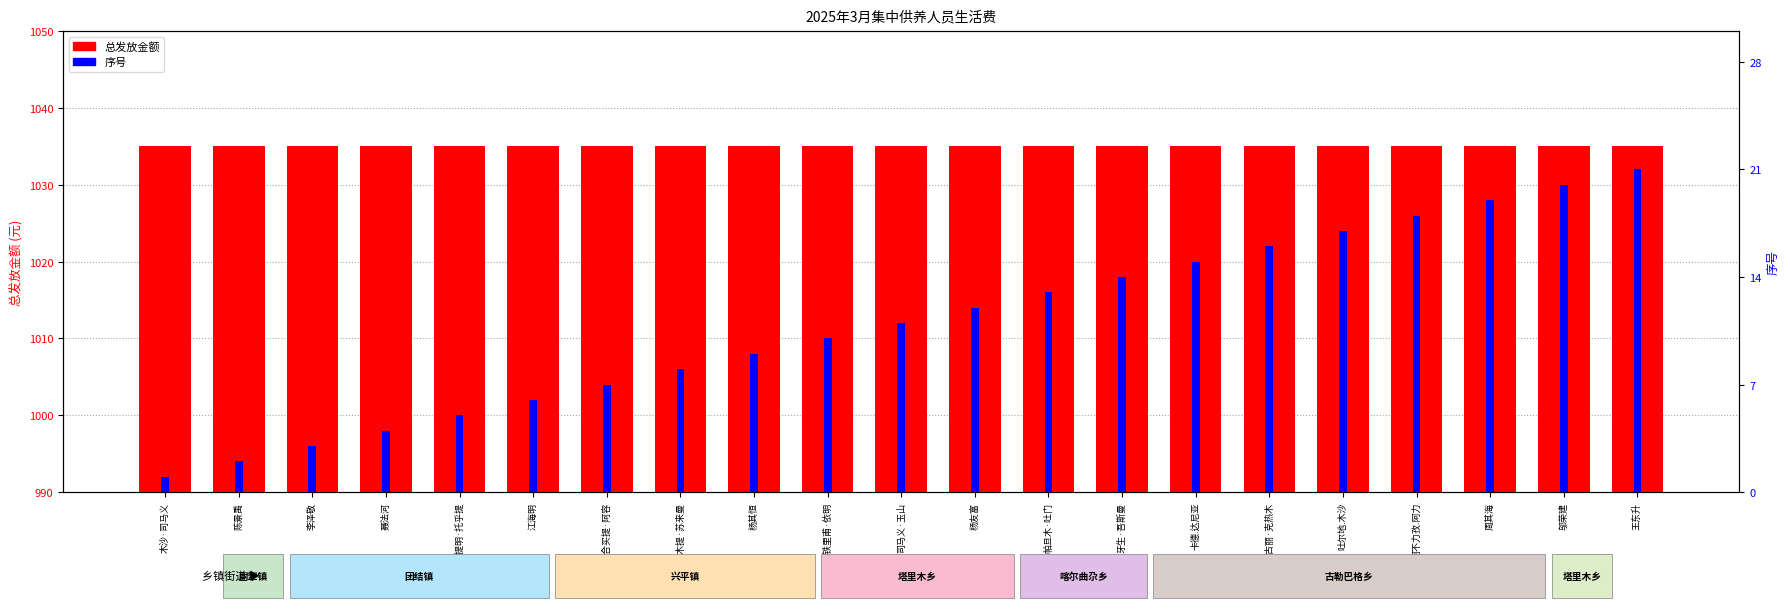

What is the value of the 序号 bar at the 2nd from the left?

2